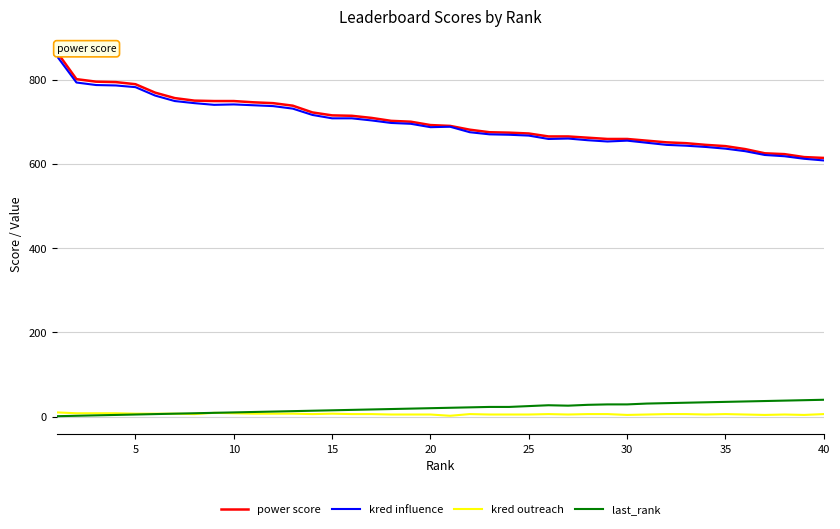

What is the maximum value for kred influence?

856